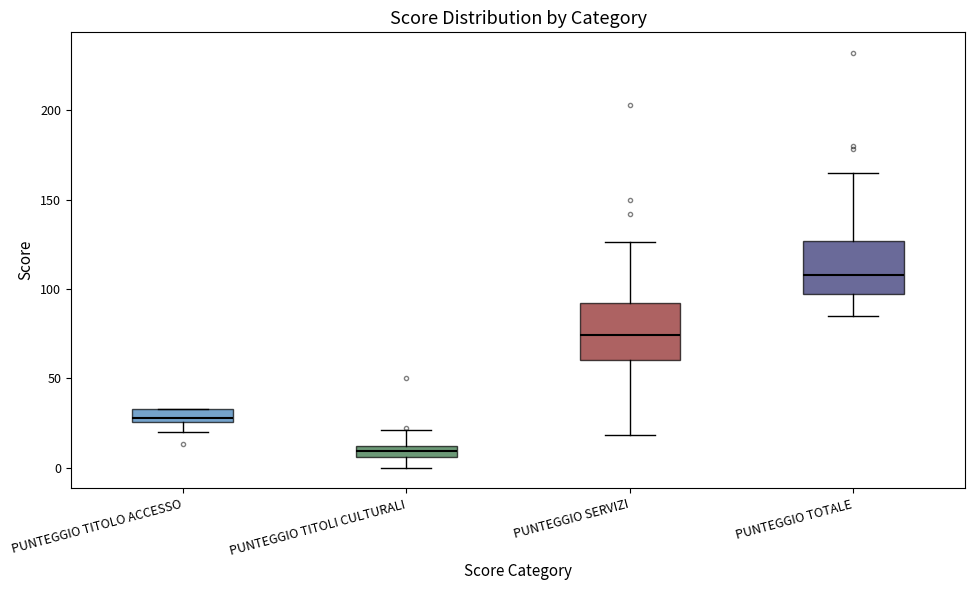

Where does the median line of the box for PUNTEGGIO TOTALE sit on the y-axis? The values are not printed on the chart, so give them approximately, as read against the axis.

110